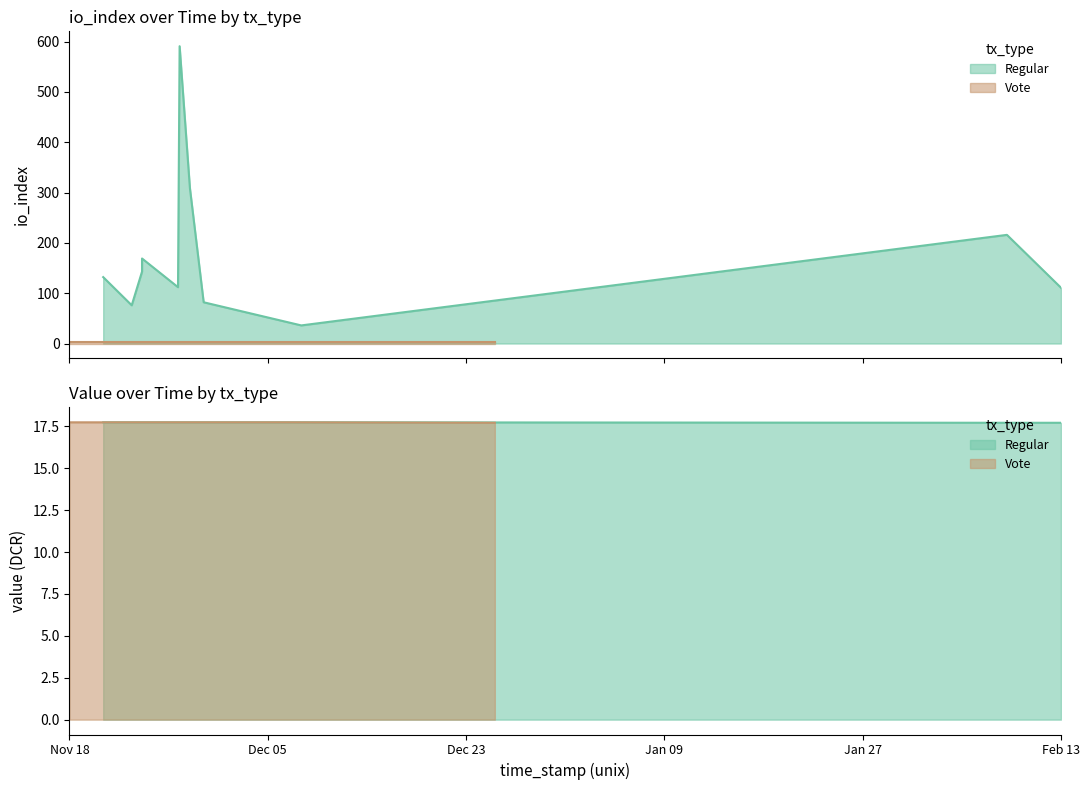

True or false: Regular has a value of 309 at 4.

True